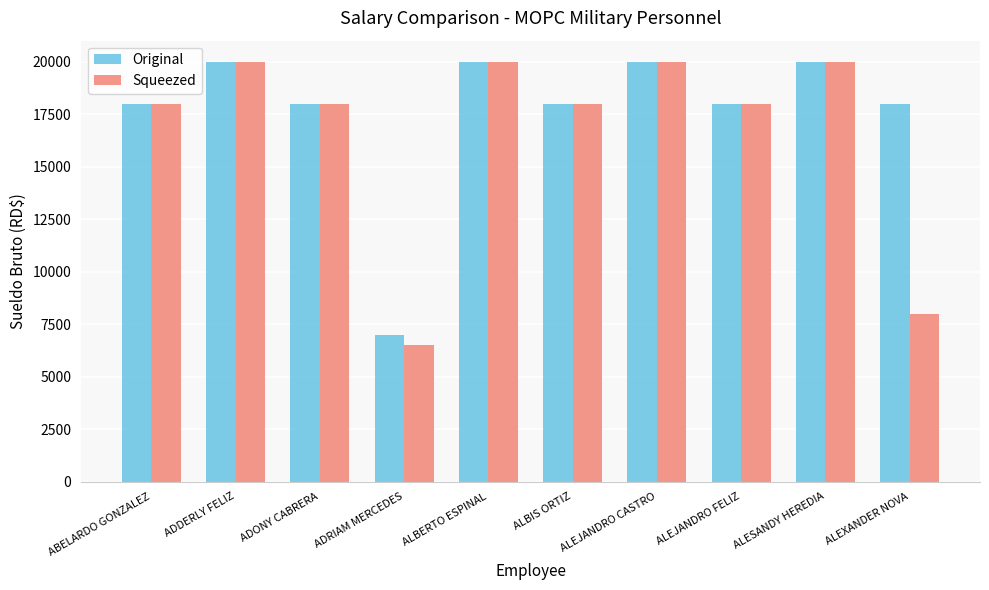

What is the sum of all Squeezed values?

166500